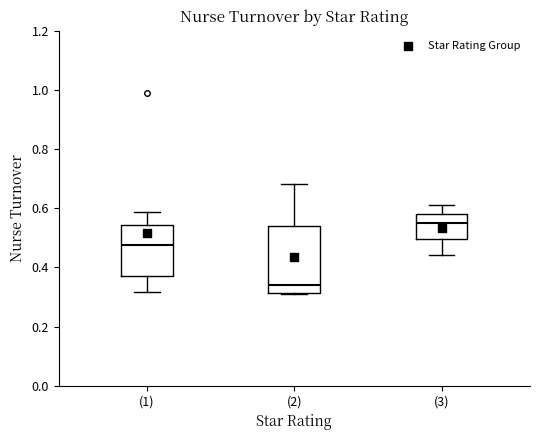

Reading left to right, read every box against the y-axis: the position of its median line, the range the box covers, and the ends of its whiskers. The values are not printed on the chart, so give them approximately, as read against the axis.

(1): median 0.48, box 0.36 to 0.54, whiskers 0.32 to 0.58
(2): median 0.34, box 0.32 to 0.54, whiskers 0.32 to 0.68
(3): median 0.56, box 0.50 to 0.58, whiskers 0.44 to 0.62